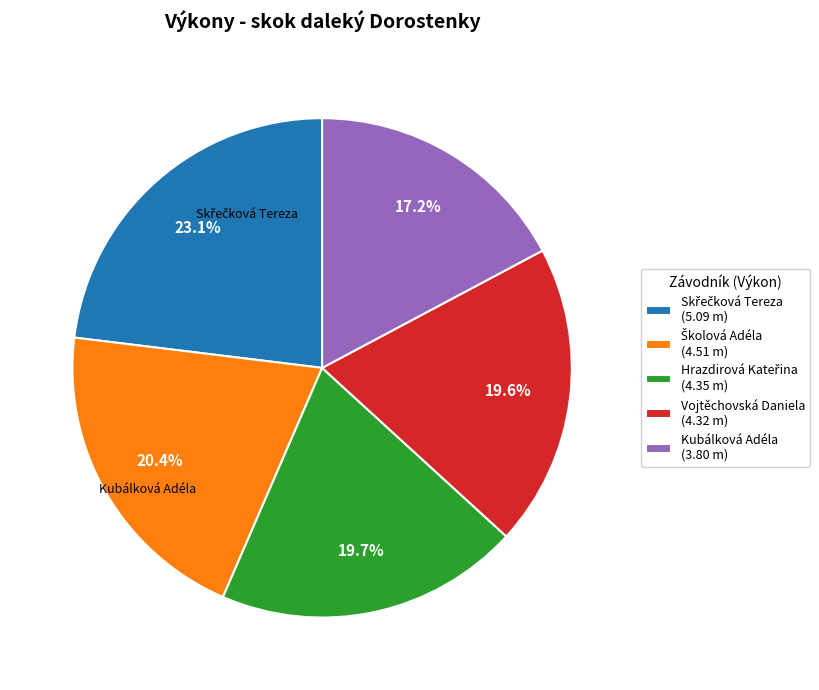

What is the smallest slice in the pie chart?

Kubálková Adéla